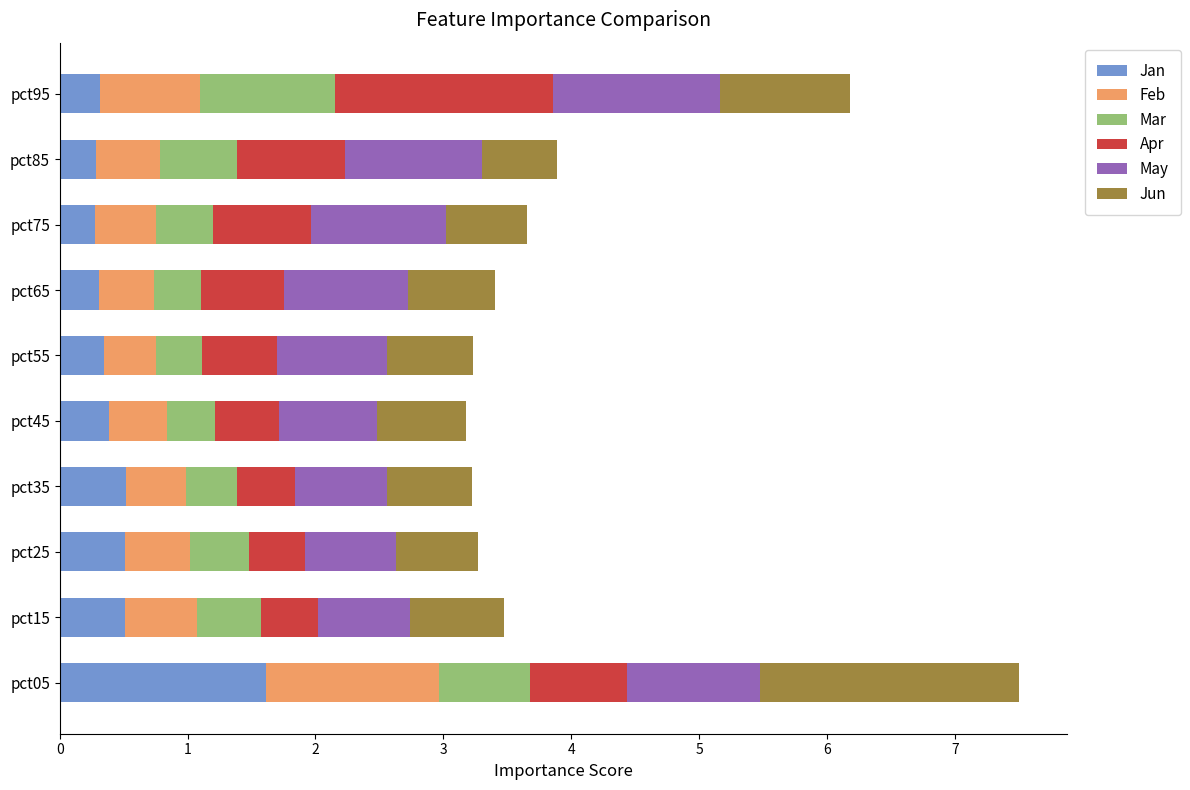

What is the highest value of the Jan series?

1.6